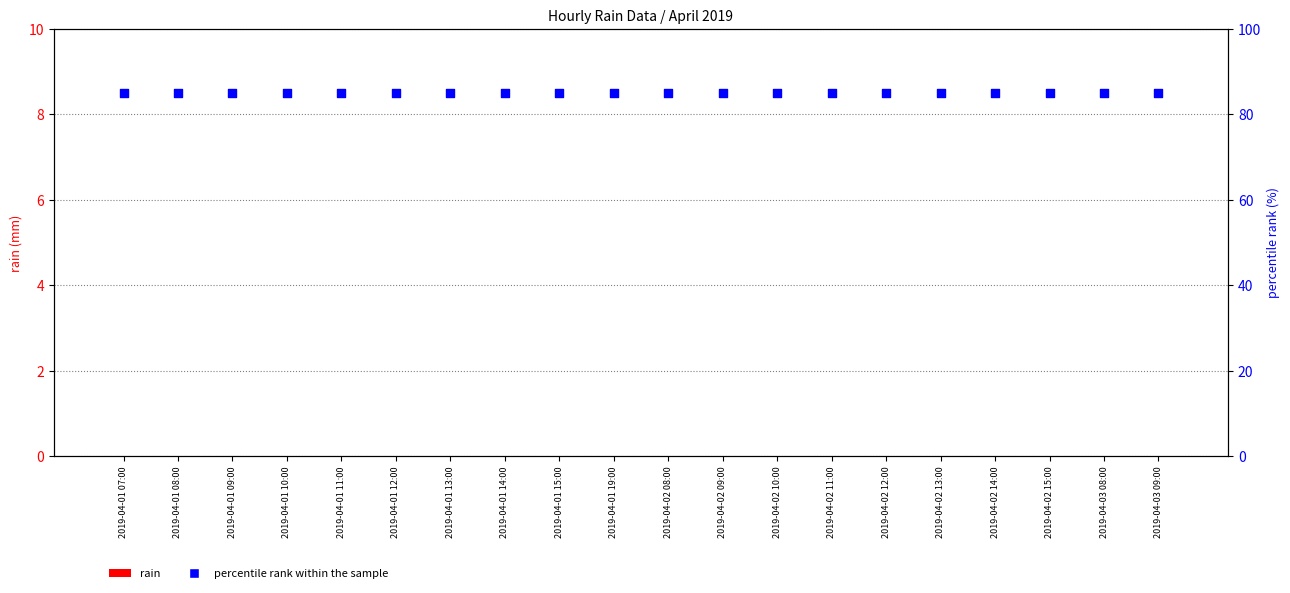

Which series reaches the minimum Y coordinate?

rain